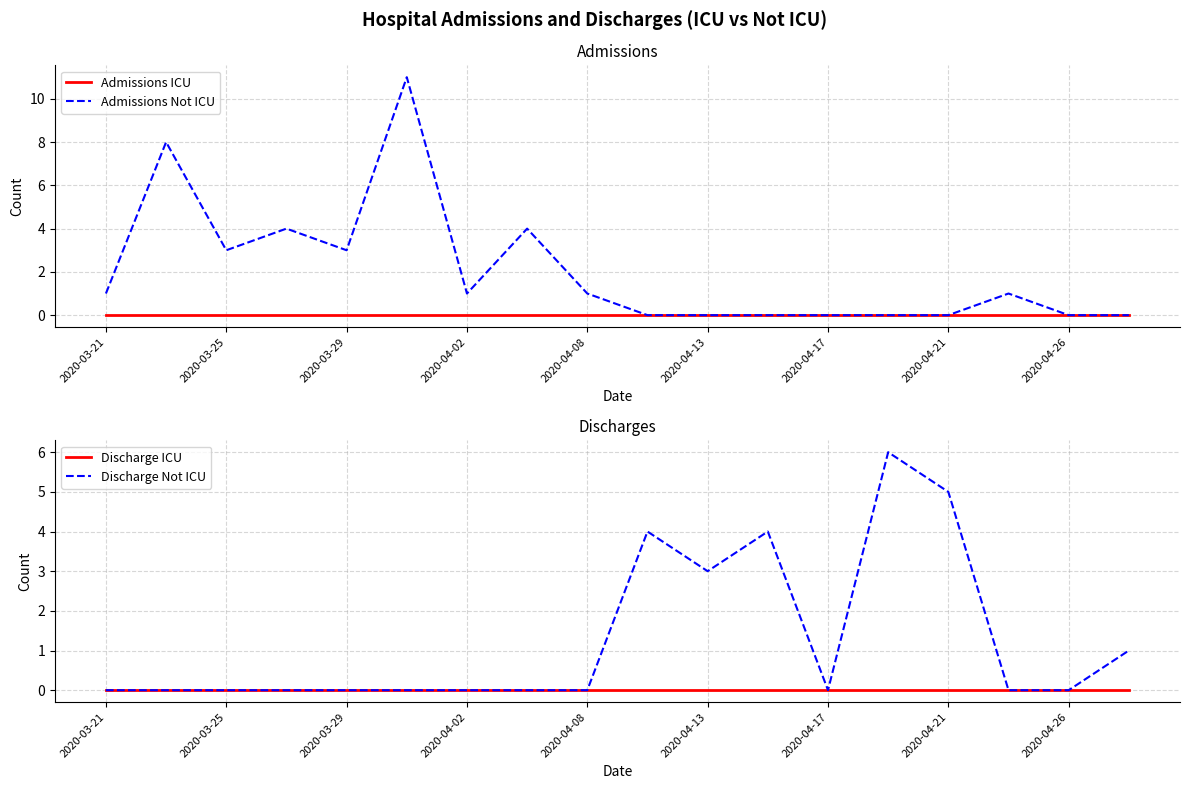

At how many categories does at least one series exceed 5?

3